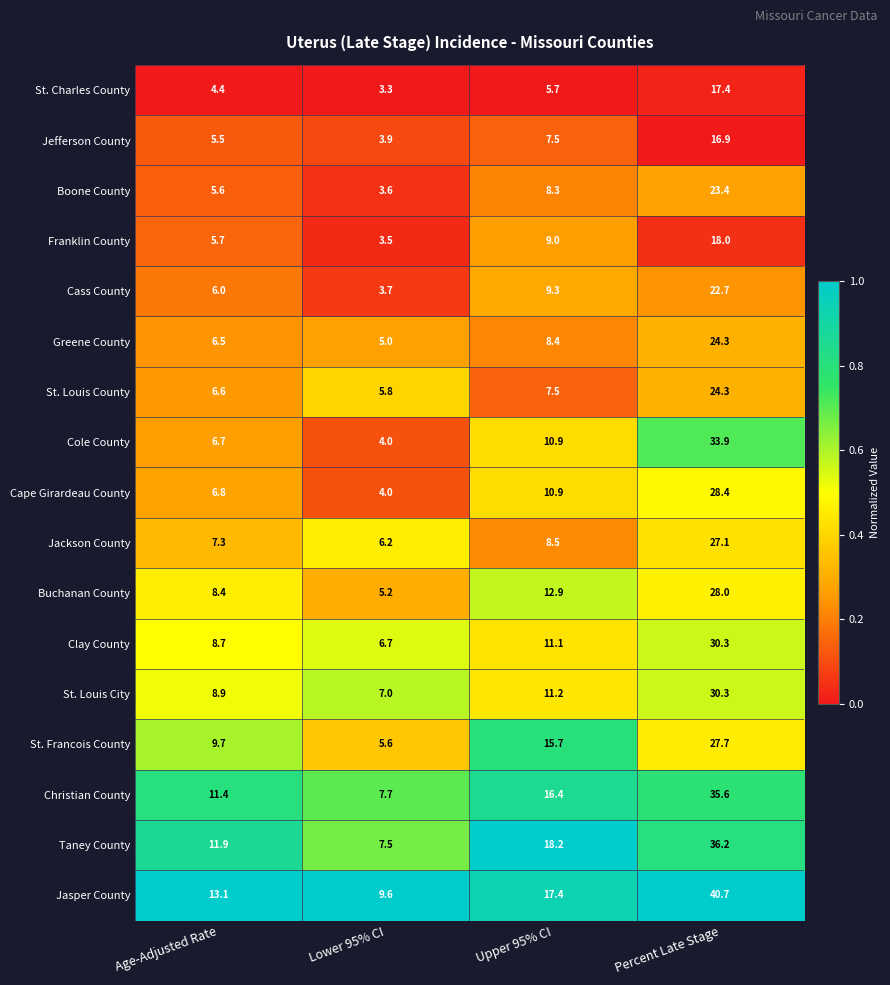

Rank the categories by Jackson County value from lowest to highest.

Lower 95% CI, Age-Adjusted Rate, Upper 95% CI, Percent Late Stage